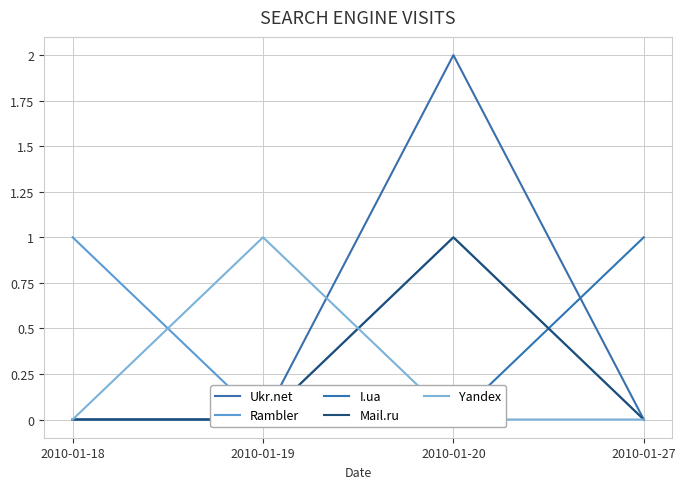

Which series has the largest total across all categories?

Ukr.net